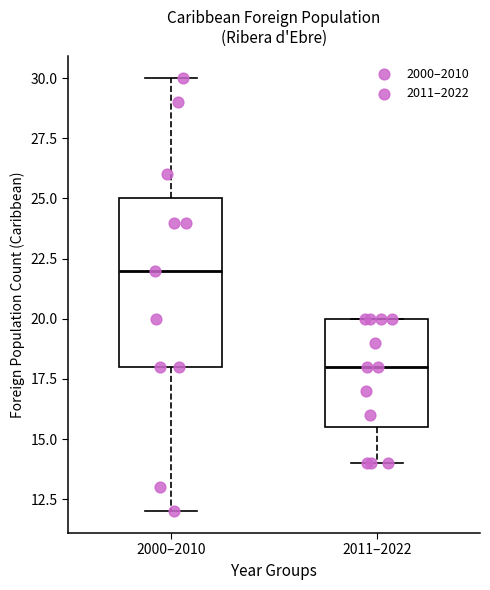

Comparing the boxes themselves (not the whiskers), which one is the tallest?

2000–2010